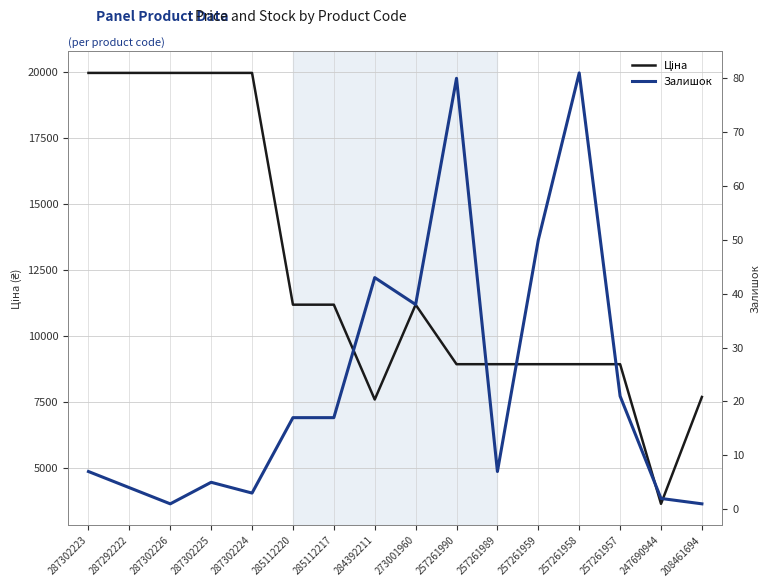

At which category is the sum across all series the highest?

287302223